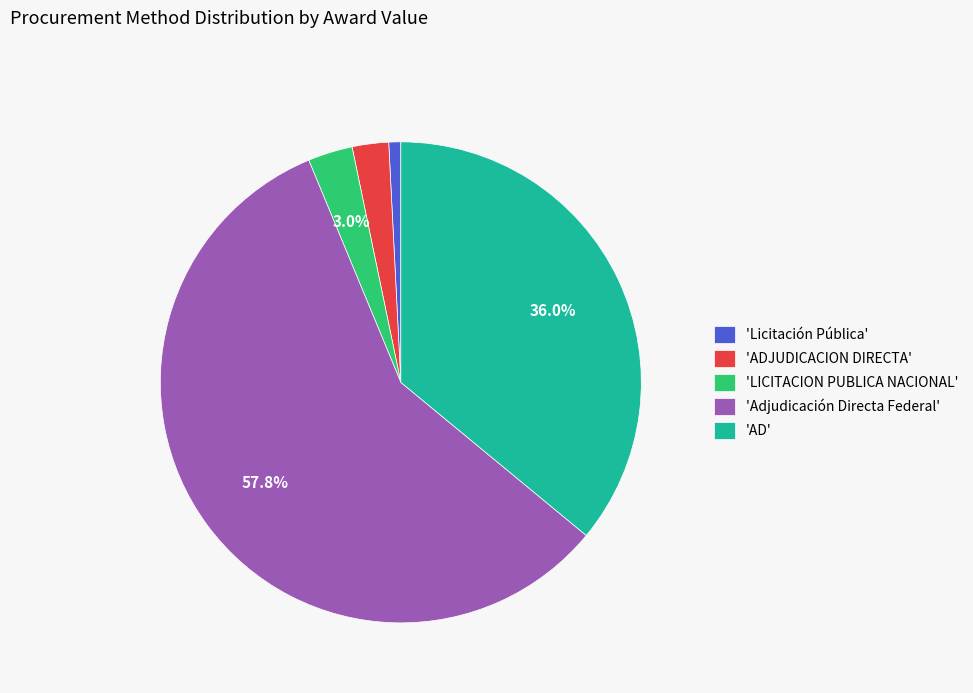

Rank the categories by value from lowest to highest.

'Licitación Pública', 'ADJUDICACION DIRECTA', 'LICITACION PUBLICA NACIONAL', 'AD', 'Adjudicación Directa Federal'